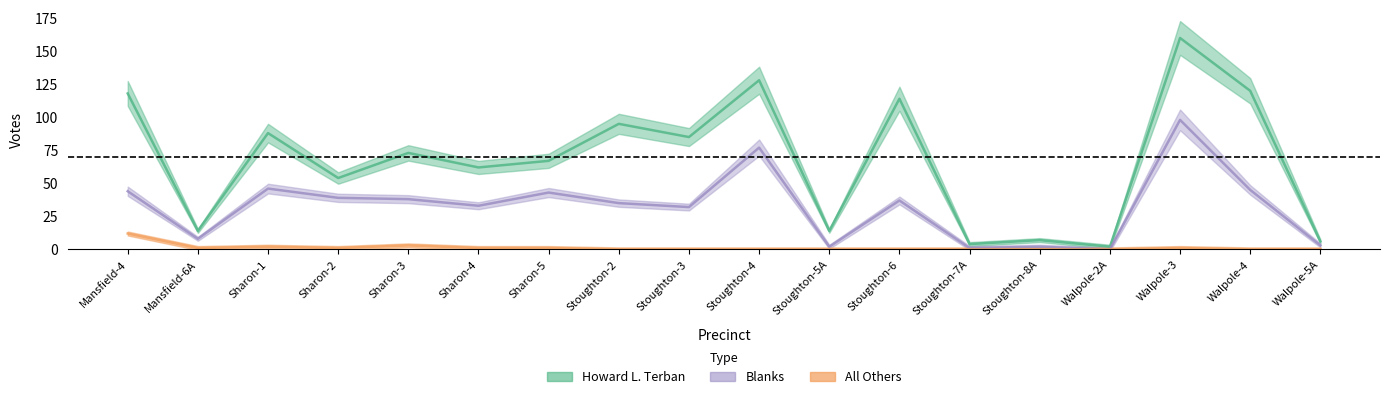

Reading left to right, list all the values displayed in this chart.

Howard L. Terban: 118	14	88	54	73	62	67	95	85	128	14	114	4	7	2	160	120	6
All Others: 12	1	2	1	3	1	1	0	0	0	0	0	0	0	0	1	0	0
Blanks: 44	8	46	39	38	33	43	35	32	77	2	37	1	2	0	98	45	3